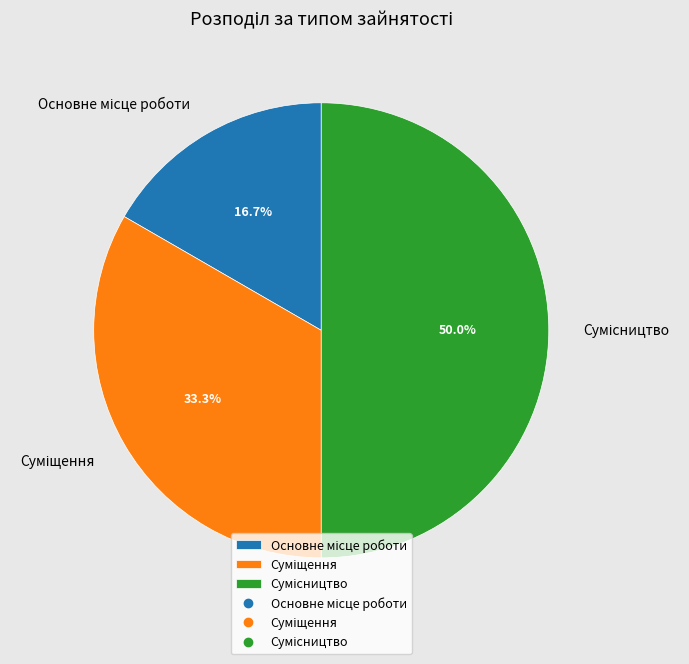

How many segments does this pie chart have?

3